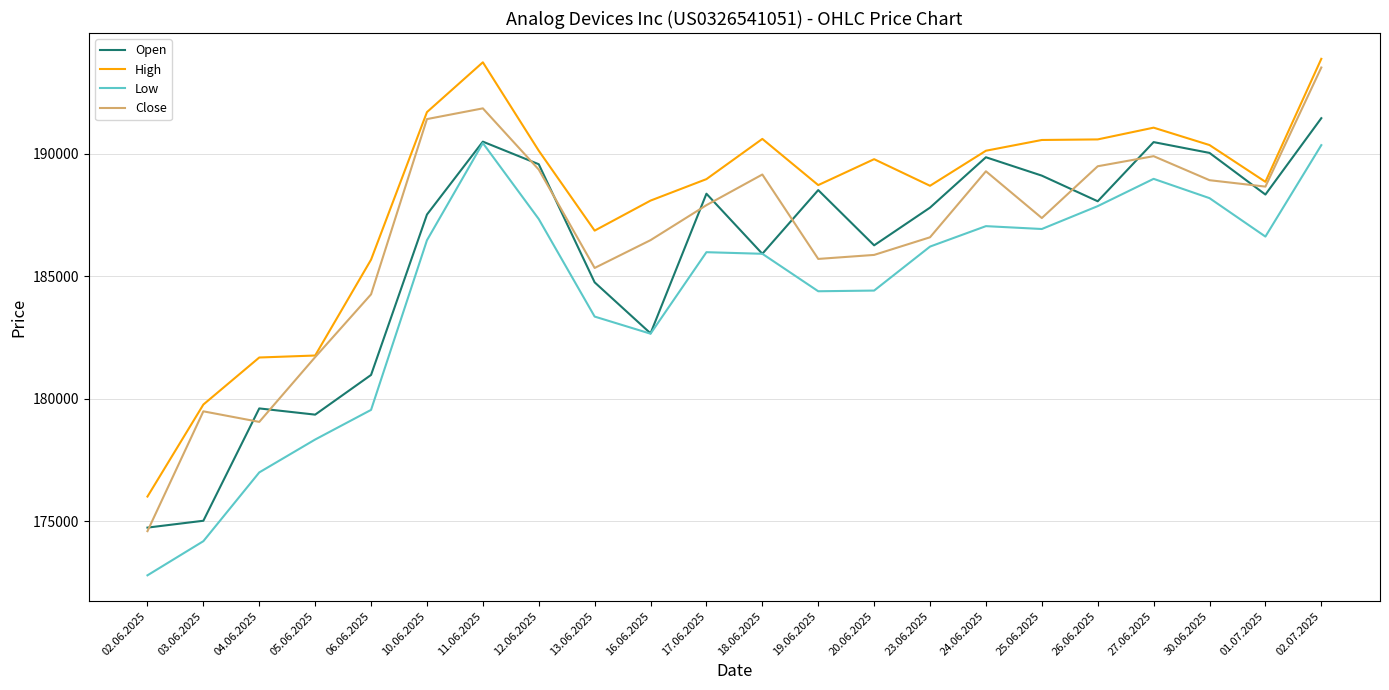

List the series in order of their overall mean, lowest first.

Low, Open, Close, High